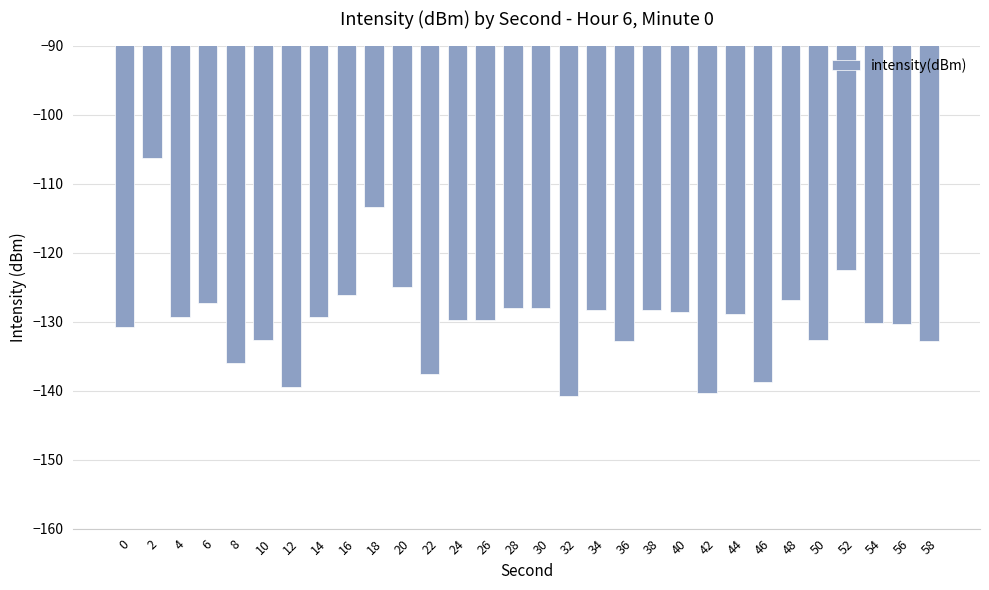

At which category does the chart reach its peak across all series?

2